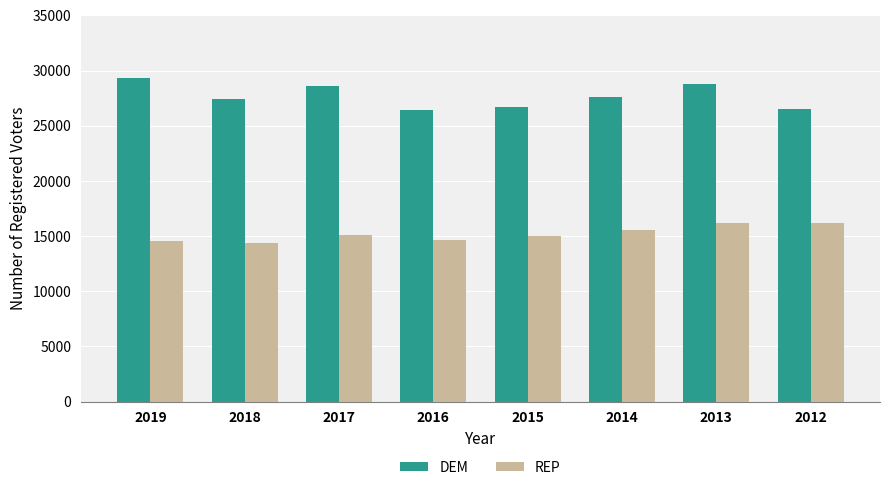

What is the total value across all series at 2019?

43852